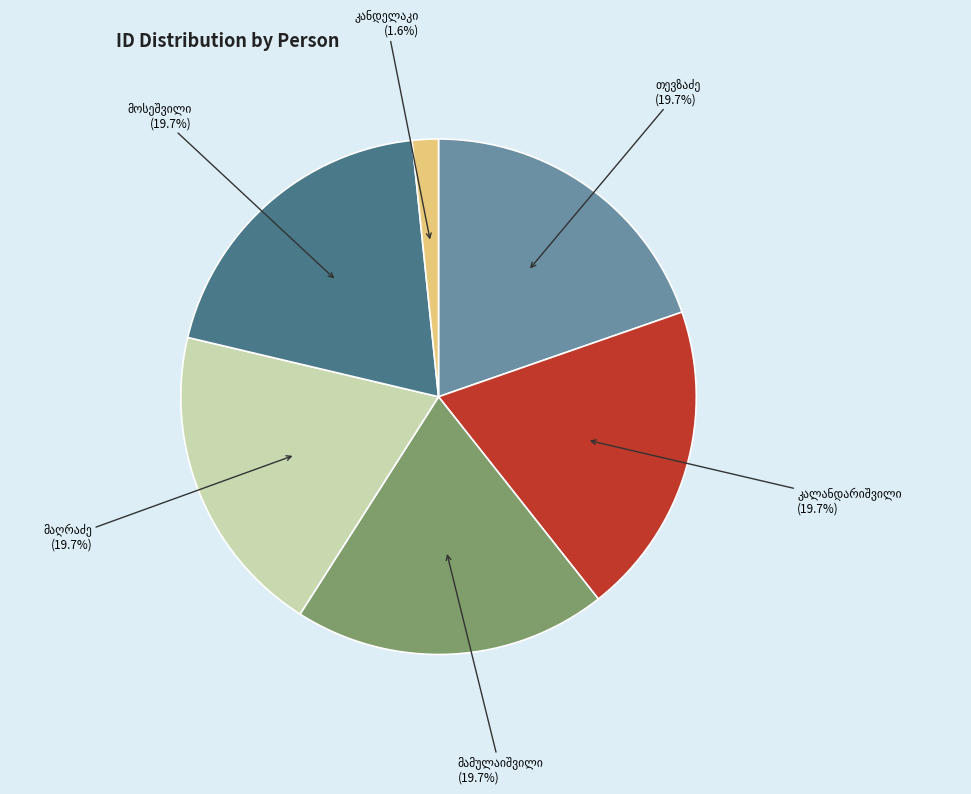

Does any single category account for the majority?

No